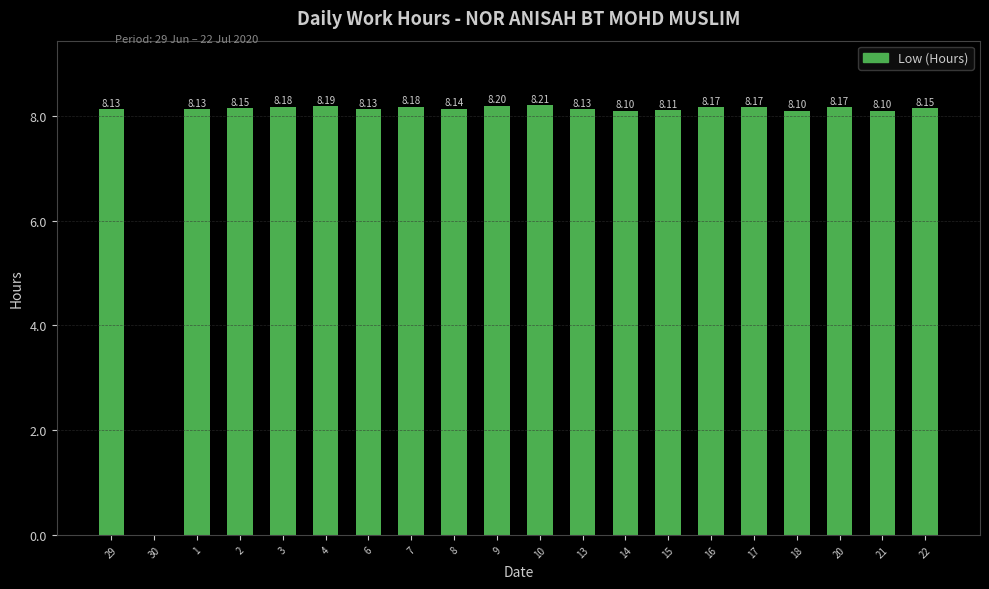

Reading right to left, what are all the values shown in this chart?

22=8.2	21=8.1	20=8.2	18=8.1	17=8.2	16=8.2	15=8.1	14=8.1	13=8.1	10=8.2	9=8.2	8=8.1	7=8.2	6=8.1	4=8.2	3=8.2	2=8.2	1=8.1	30=0.0	29=8.1